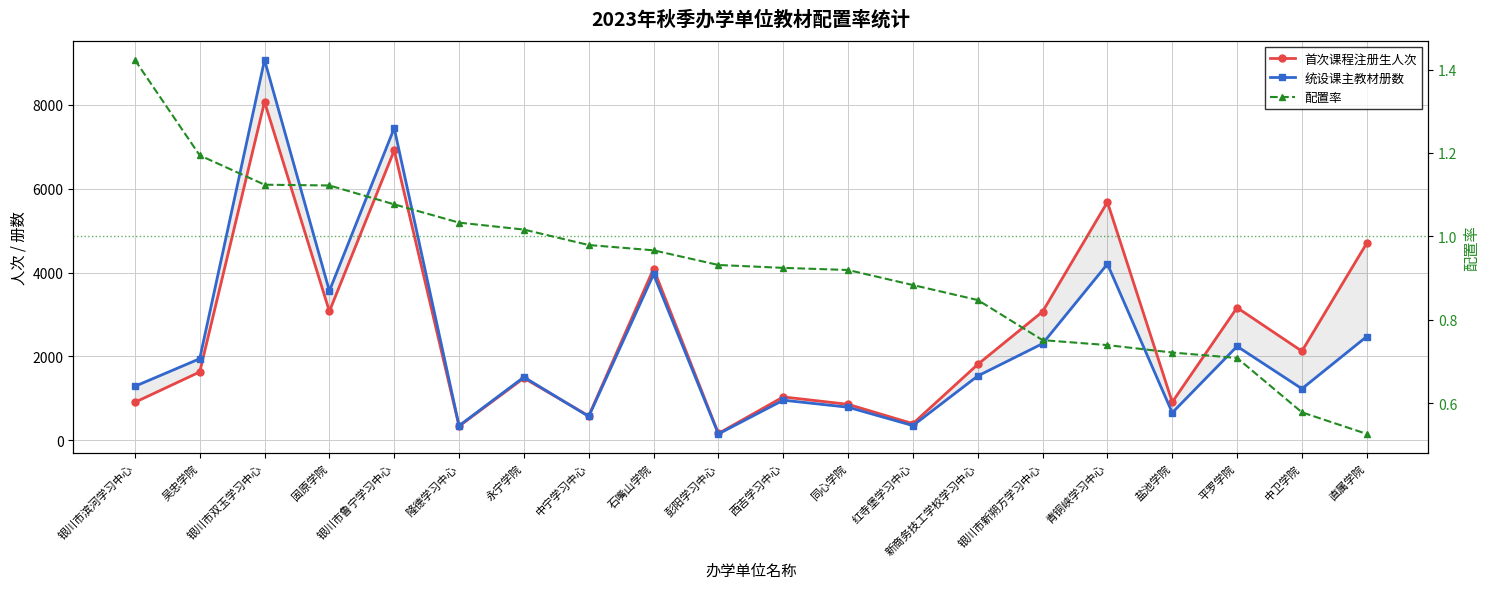

Where does the 统设课主教材册数 series first go above 1532?

吴忠学院